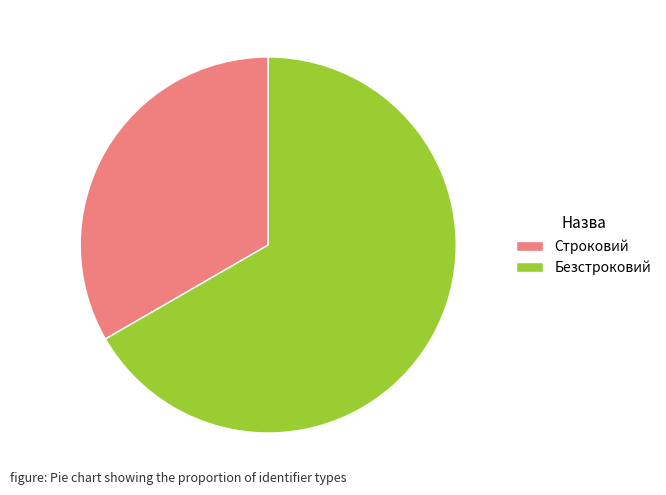

Approximately how many times larger is the value at Безстроковий compared to Строковий?

2.0